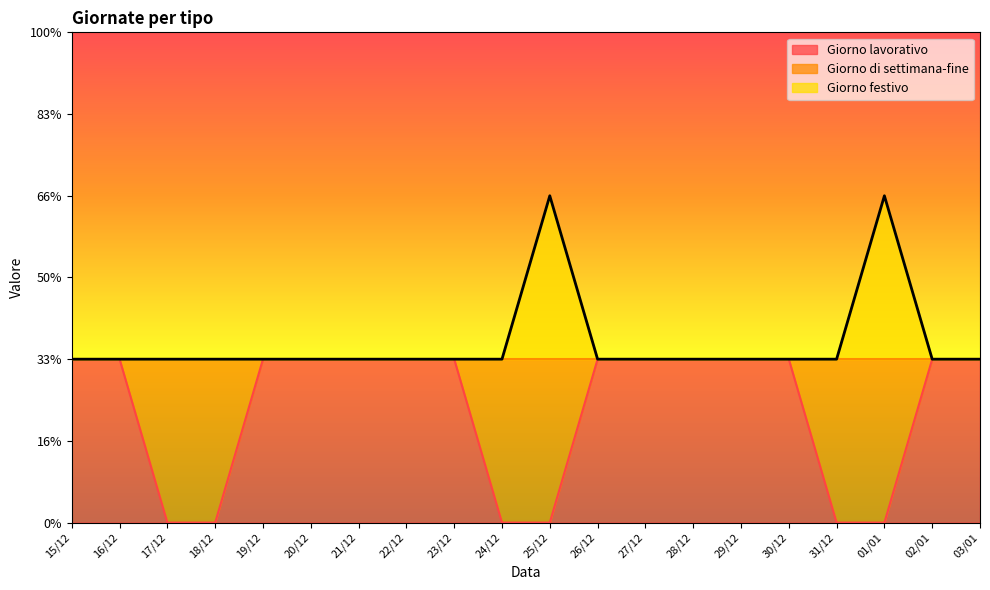

Is it true that Giorno lavorativo equals 1 at 24/12?

False